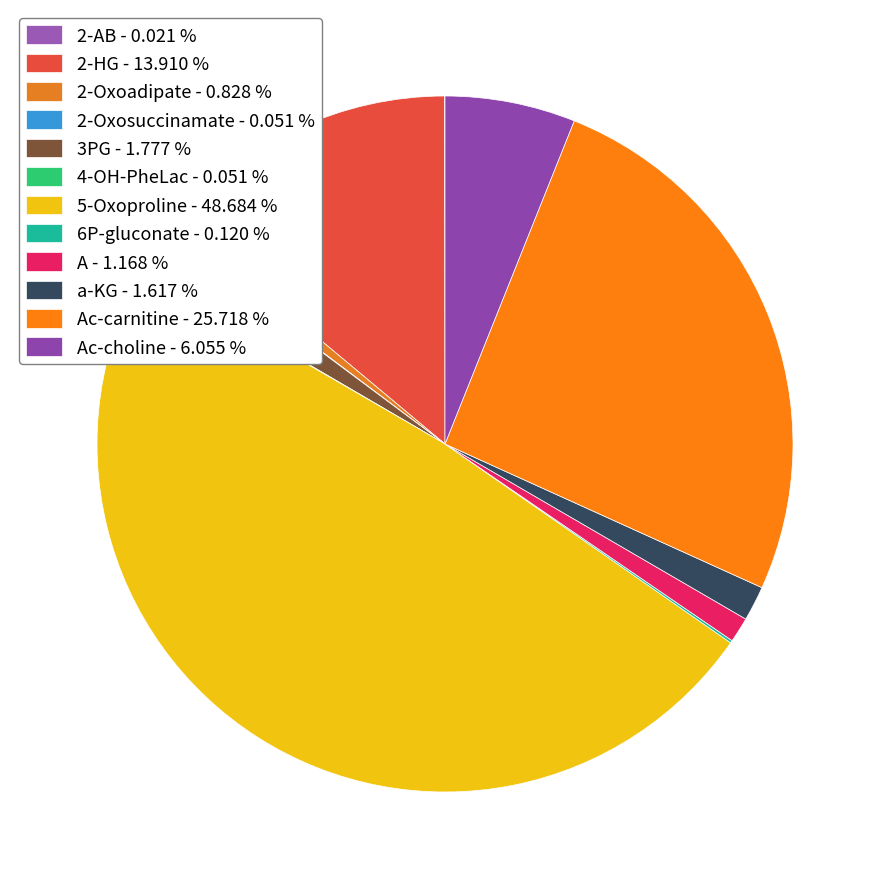

Is there a majority slice in this chart?

No